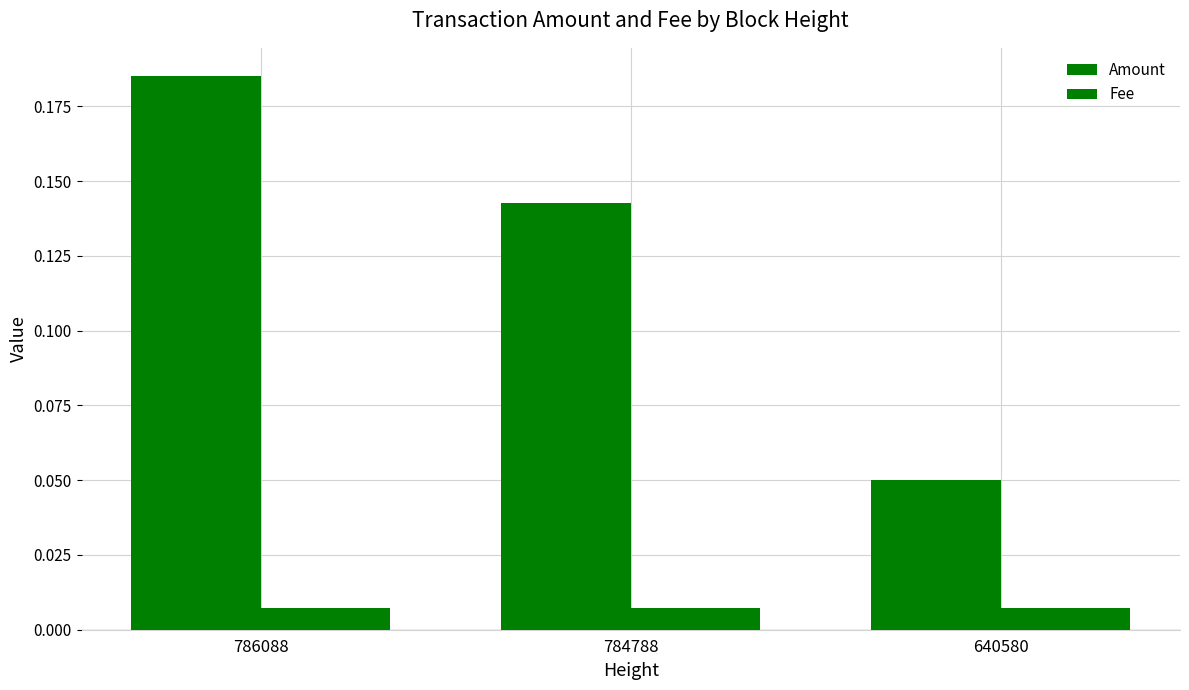

Is it true that Amount equals 0.1 at 784788?

True